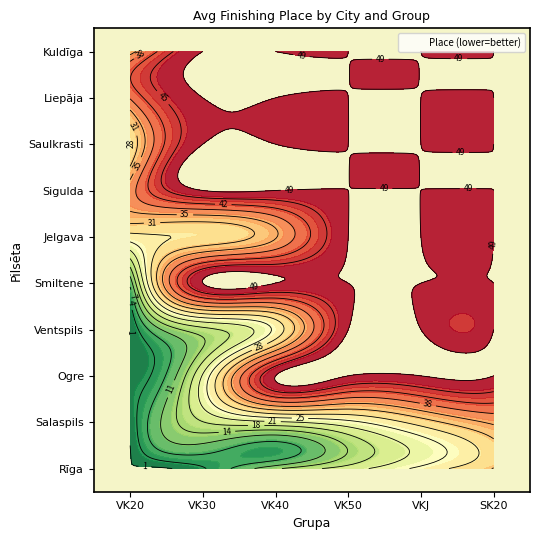

Is it true that Ogre equals 64 at VKJ?

False